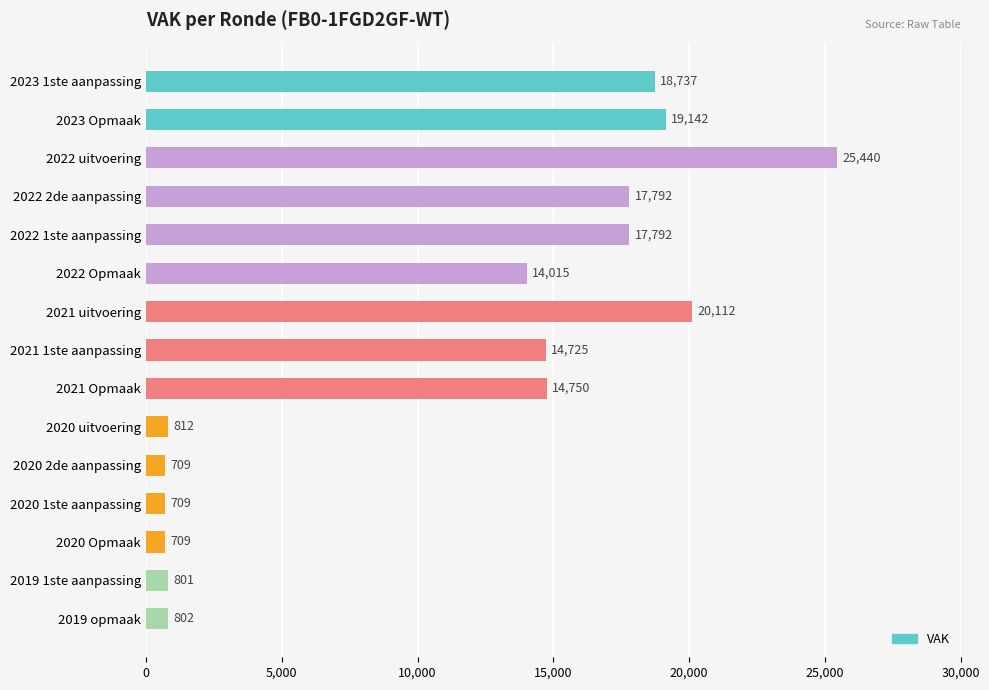

Reading top to bottom, list all the values displayed in this chart.

2023 1ste aanpassing=18737	2023 Opmaak=19142	2022 uitvoering=25440	2022 2de aanpassing=17792	2022 1ste aanpassing=17792	2022 Opmaak=14015	2021 uitvoering=20112	2021 1ste aanpassing=14725	2021 Opmaak=14750	2020 uitvoering=812	2020 2de aanpassing=709	2020 1ste aanpassing=709	2020 Opmaak=709	2019 1ste aanpassing=801	2019 opmaak=802